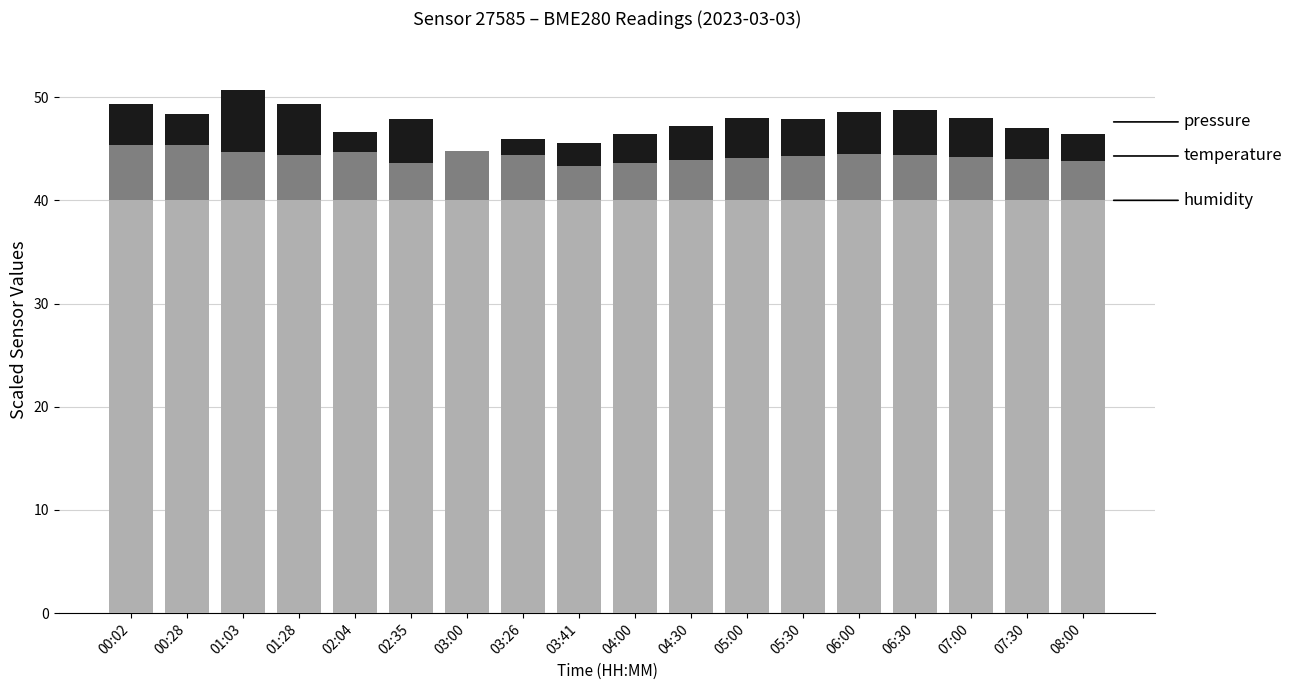

What is the total value across all series at 03:26?

45.9